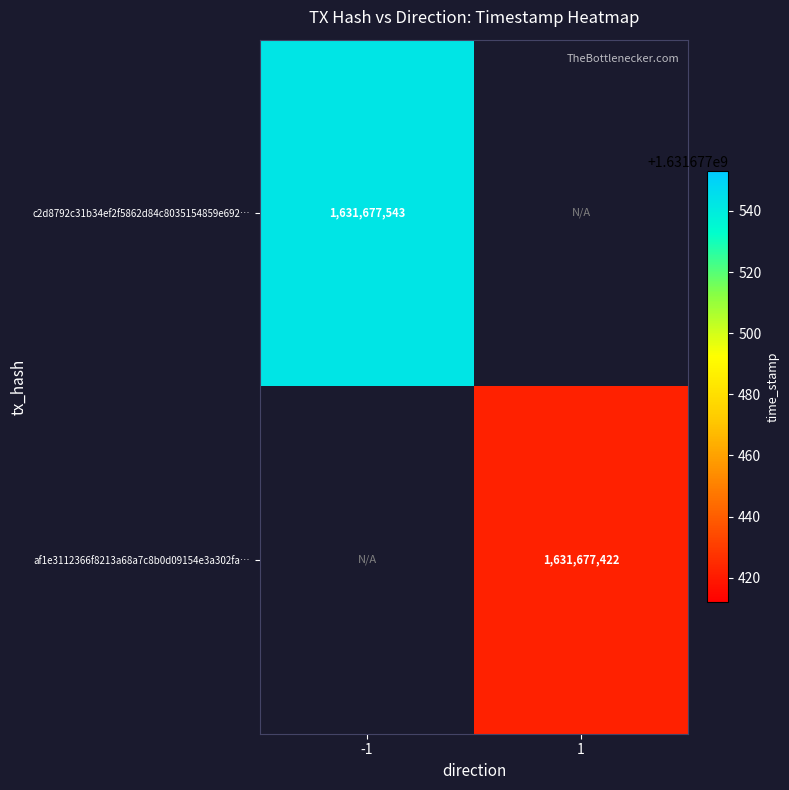

List the series in order of their peak value, lowest first.

af1e3112366f8213a68a7c8b0d09154e3a302fa, c2d8792c31b34ef2f5862d84c8035154859e692